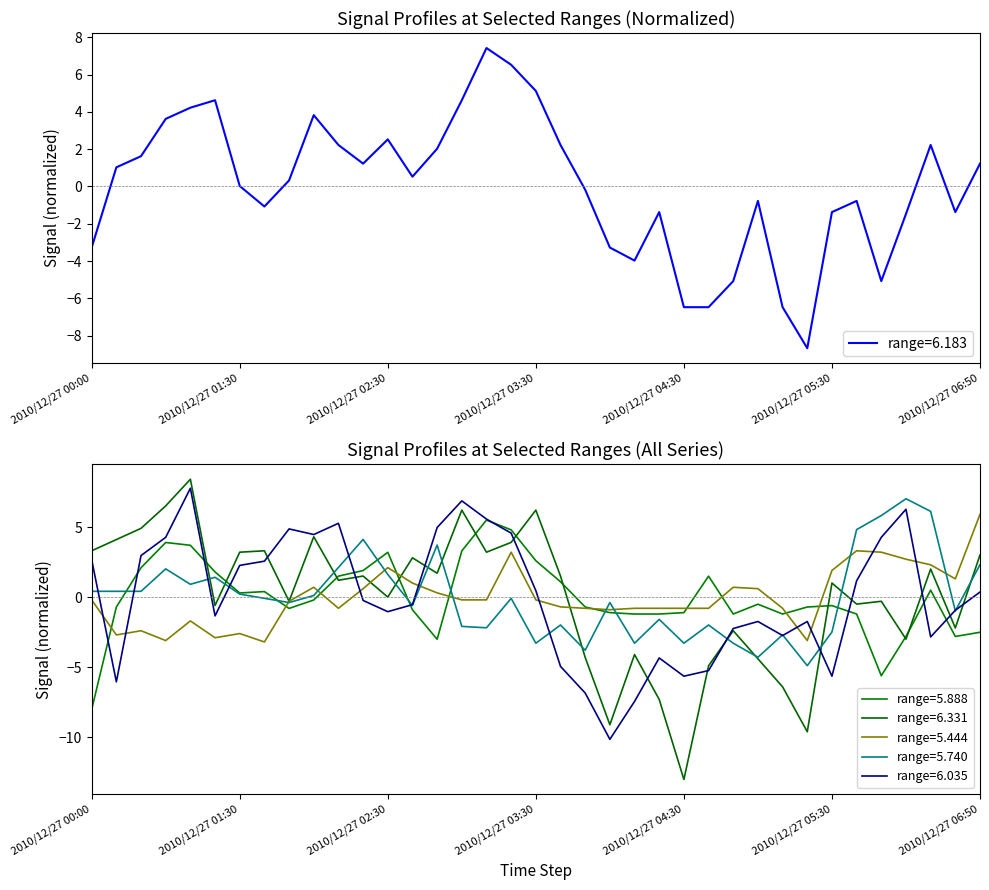

What is the difference between the highest and lowest values at 2010/12/27 04:10?

6.6